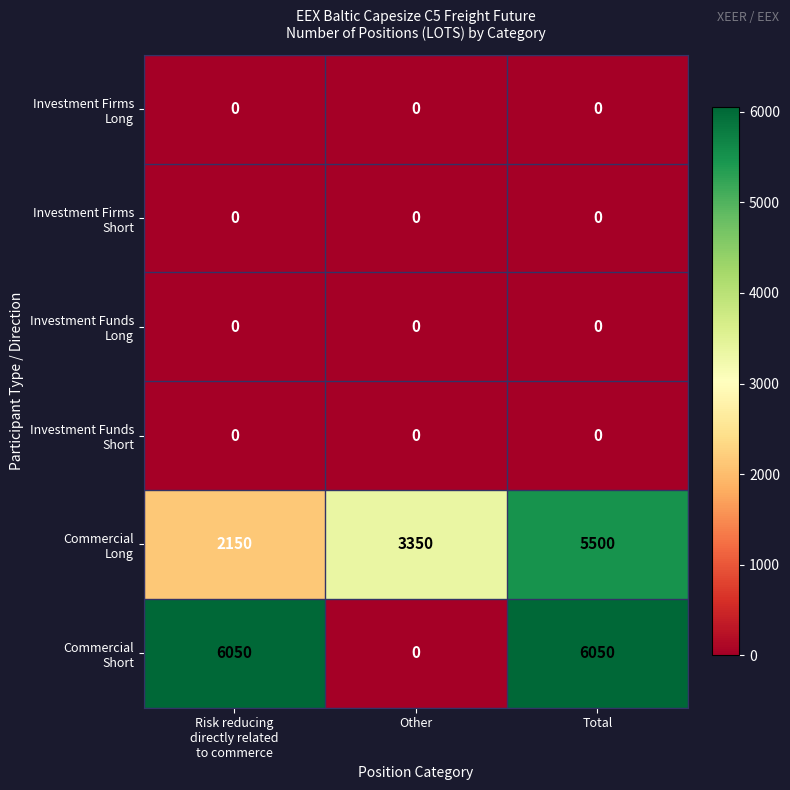

At which category is the sum across all series the highest?

Total